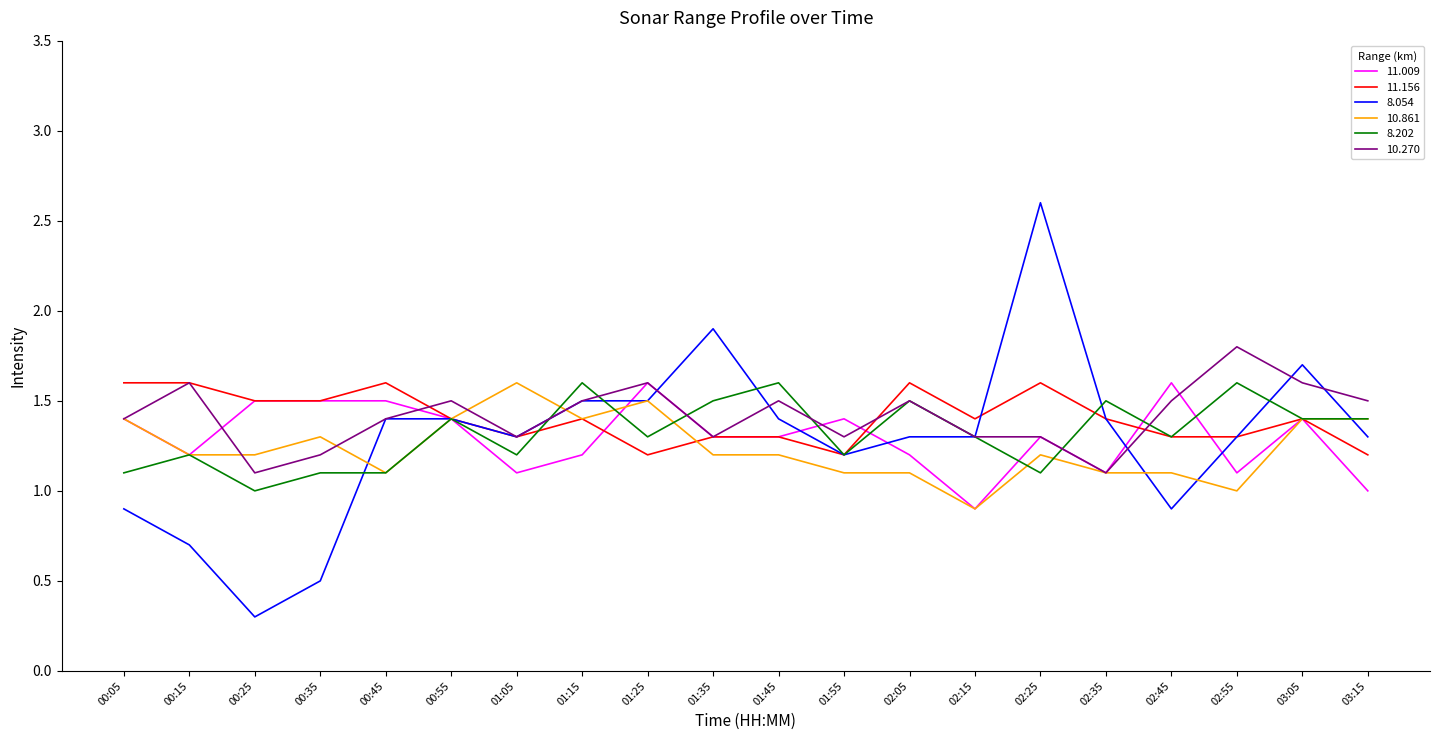

What is the maximum value for 8.202?

1.6